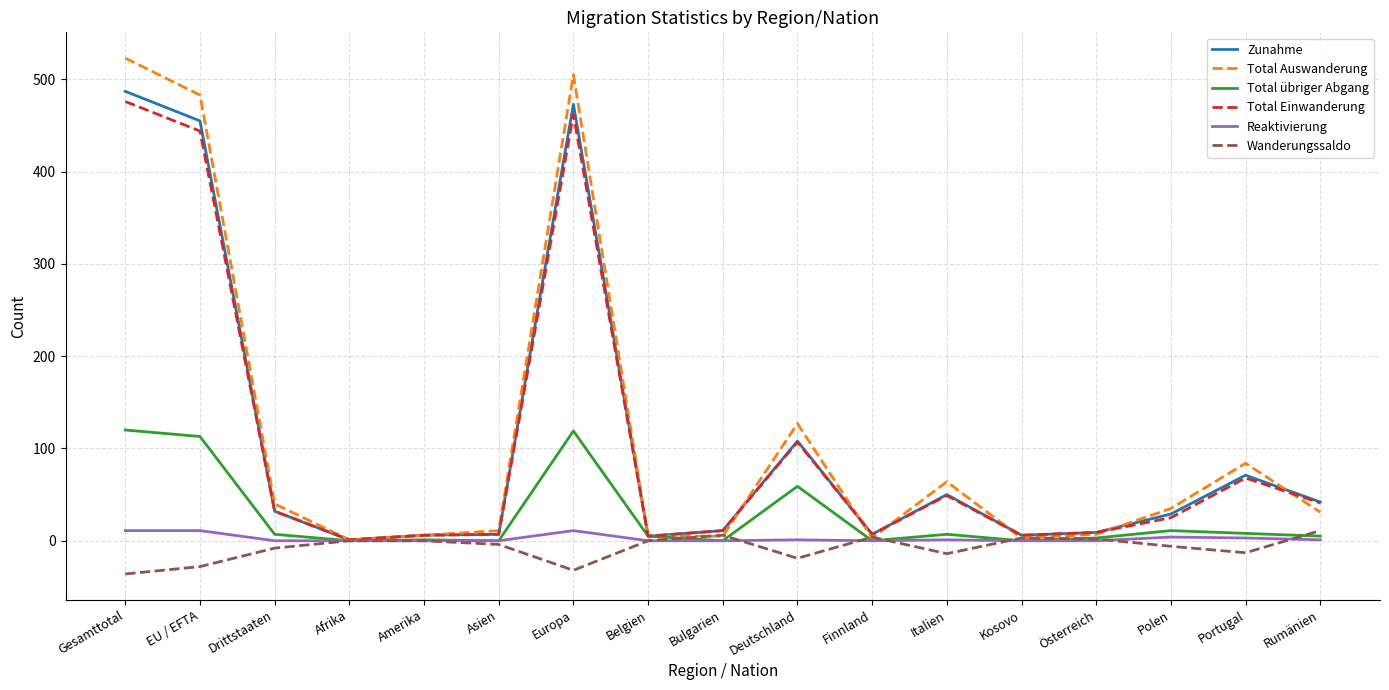

Which series has the largest range (max minus min)?

Total Auswanderung